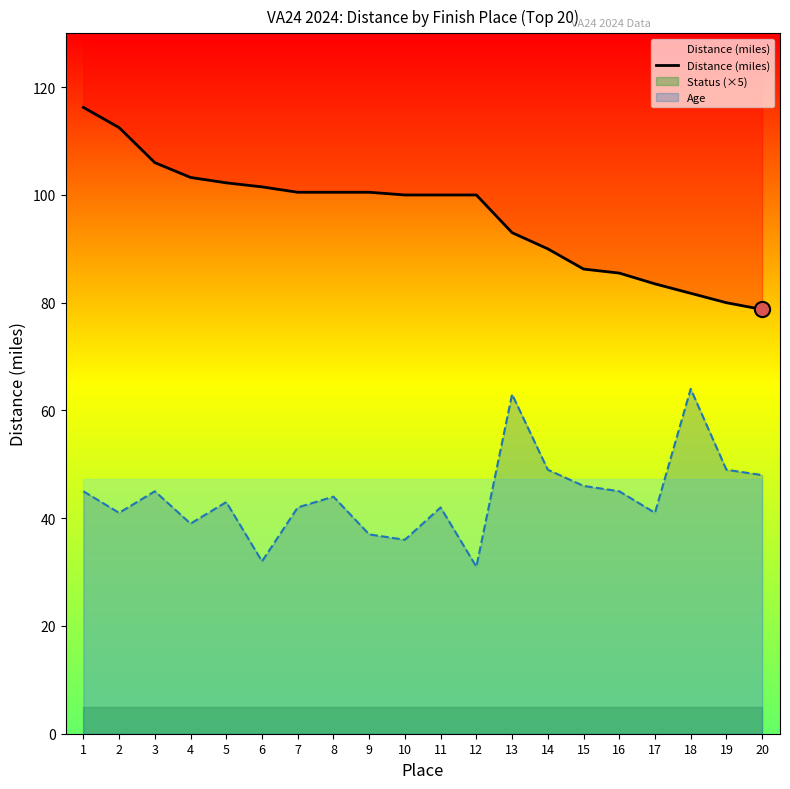

What is the change in value from 7 to 15?

-14.2